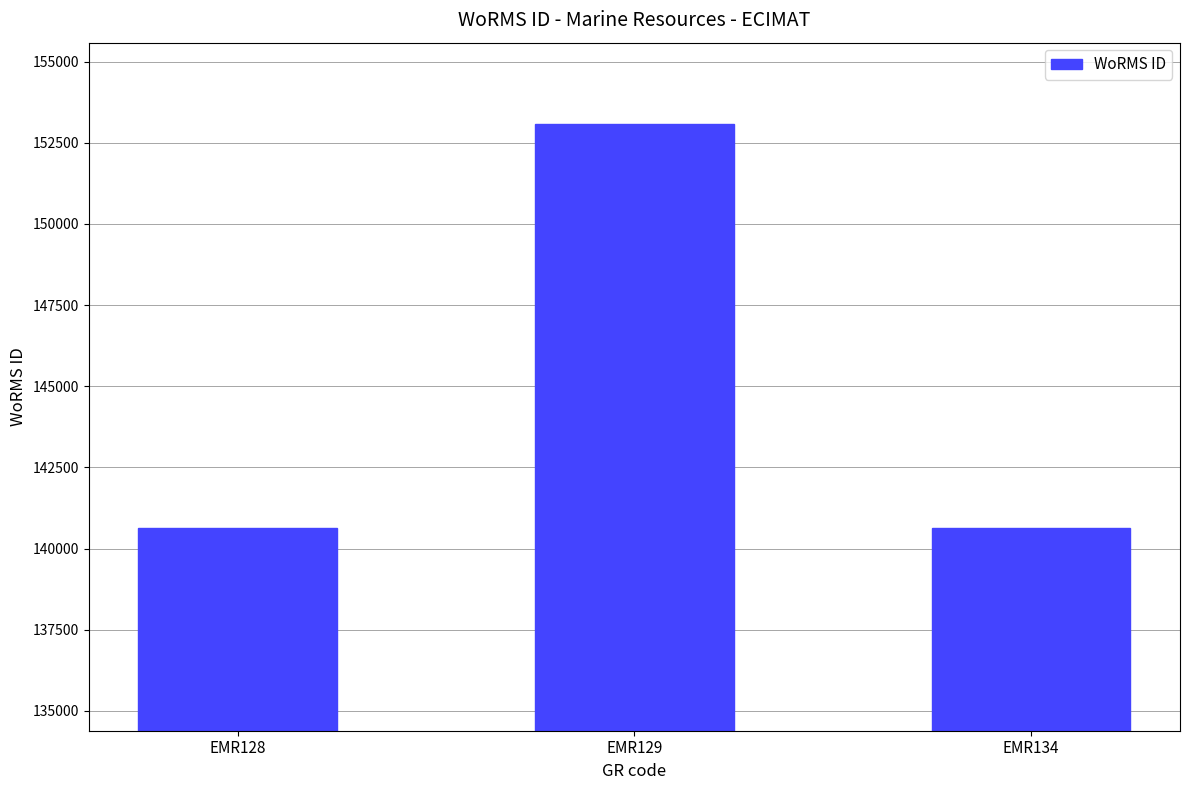

What is the greatest value displayed?

153087